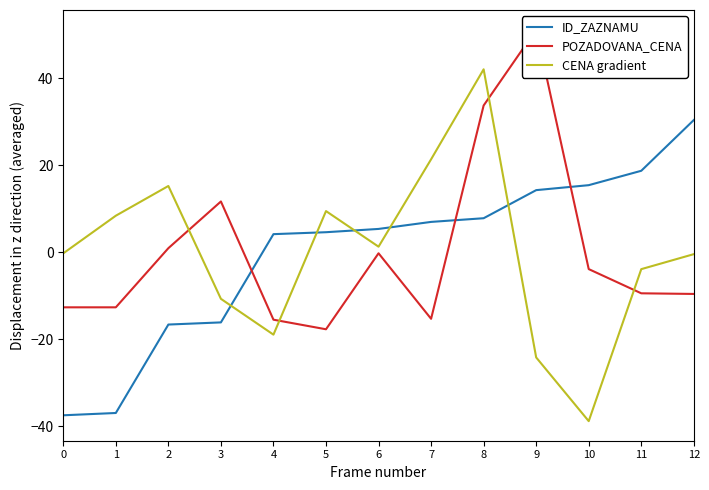

List the series in order of their peak value, highest first.

POZADOVANA_CENA, CENA gradient, ID_ZAZNAMU